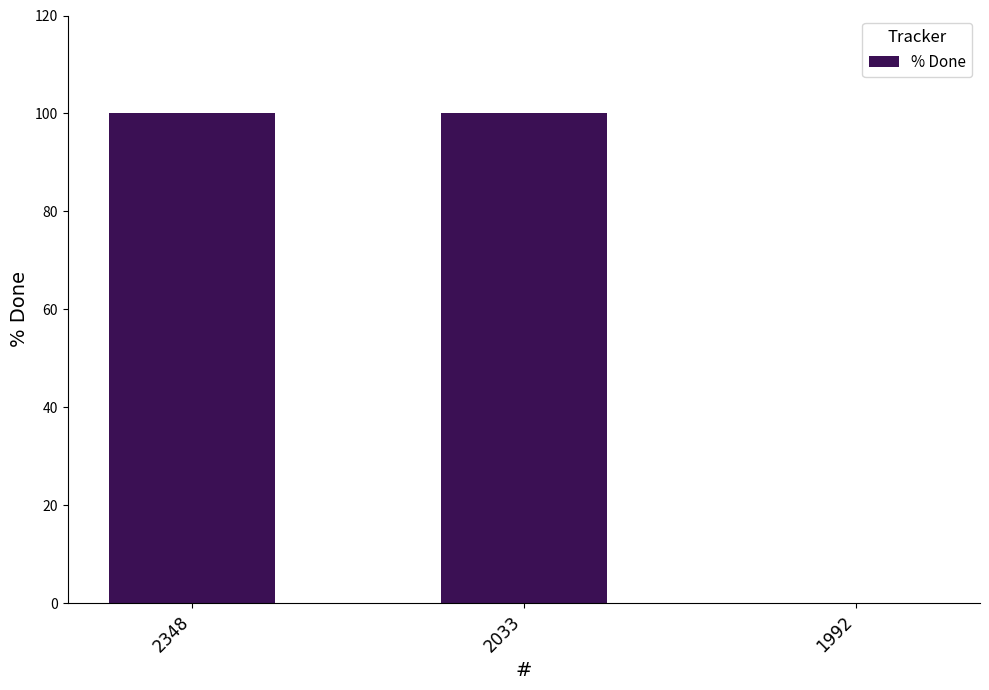

Reading left to right, extract all data points from this chart.

2348=100	2033=100	1992=0